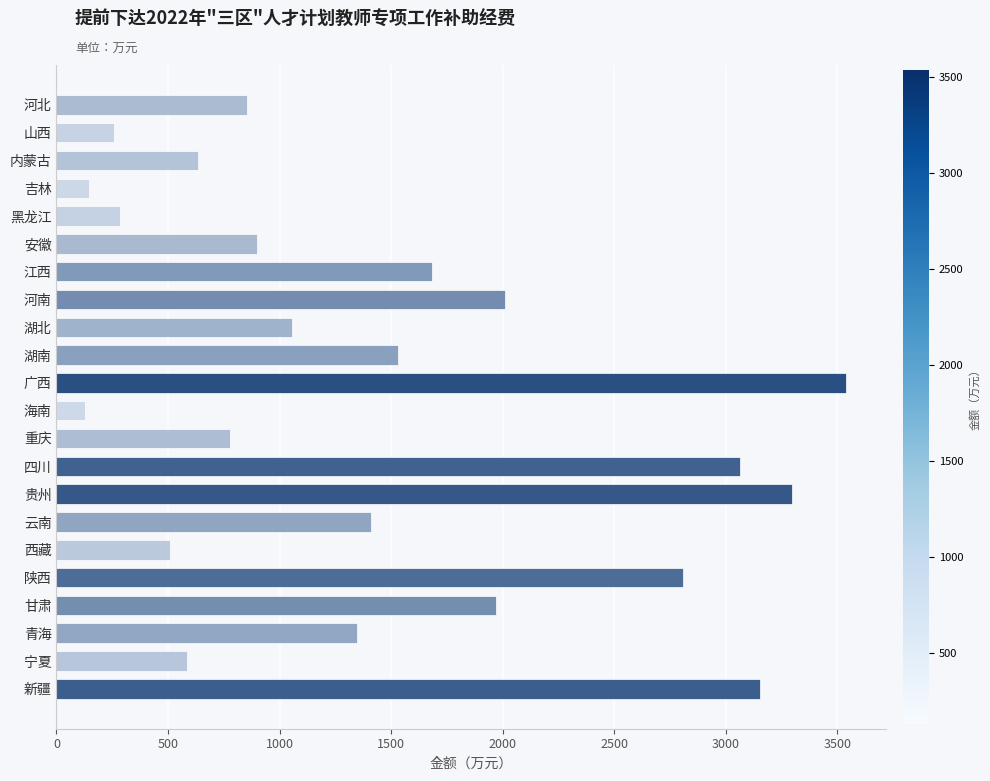

What is the label of the 2nd bar from the bottom?

宁夏